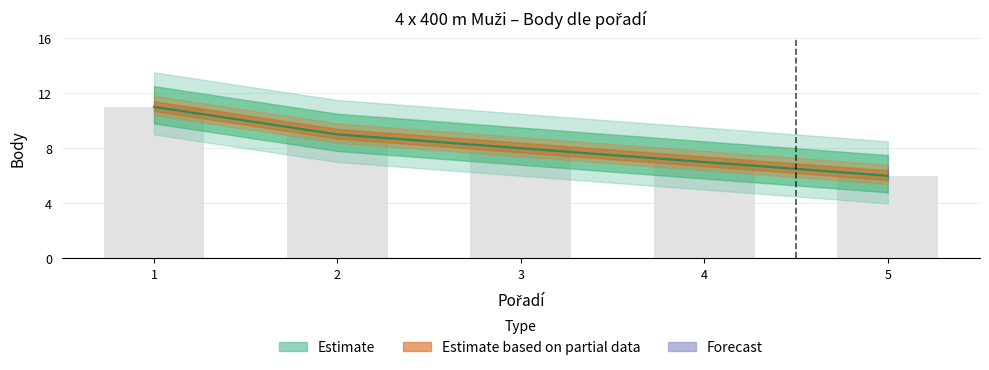

List the labels in order of value, smallest first.

5, 4, 3, 2, 1